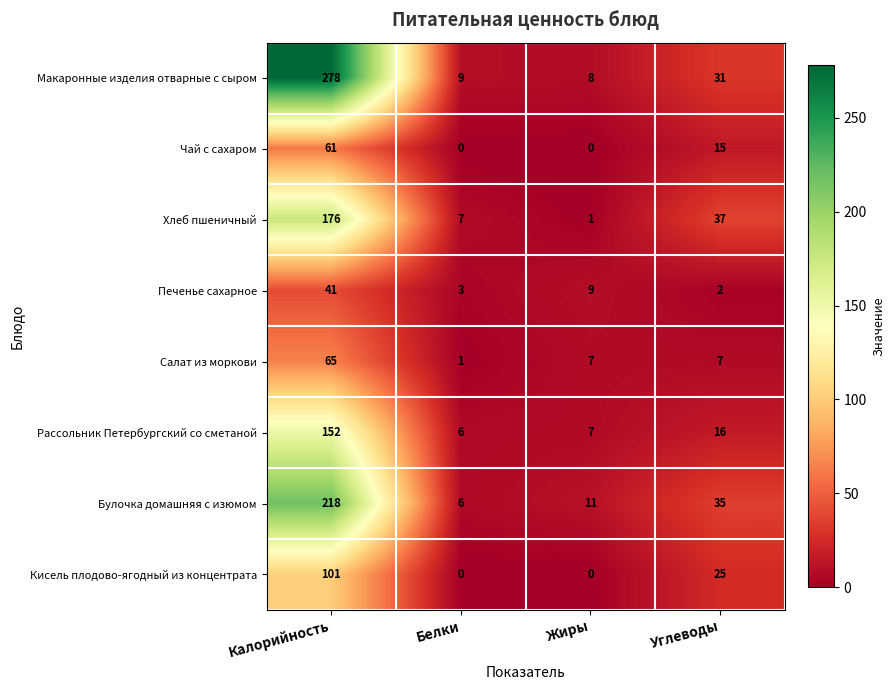

Where does the Салат из моркови series first go above 7?

Калорийность